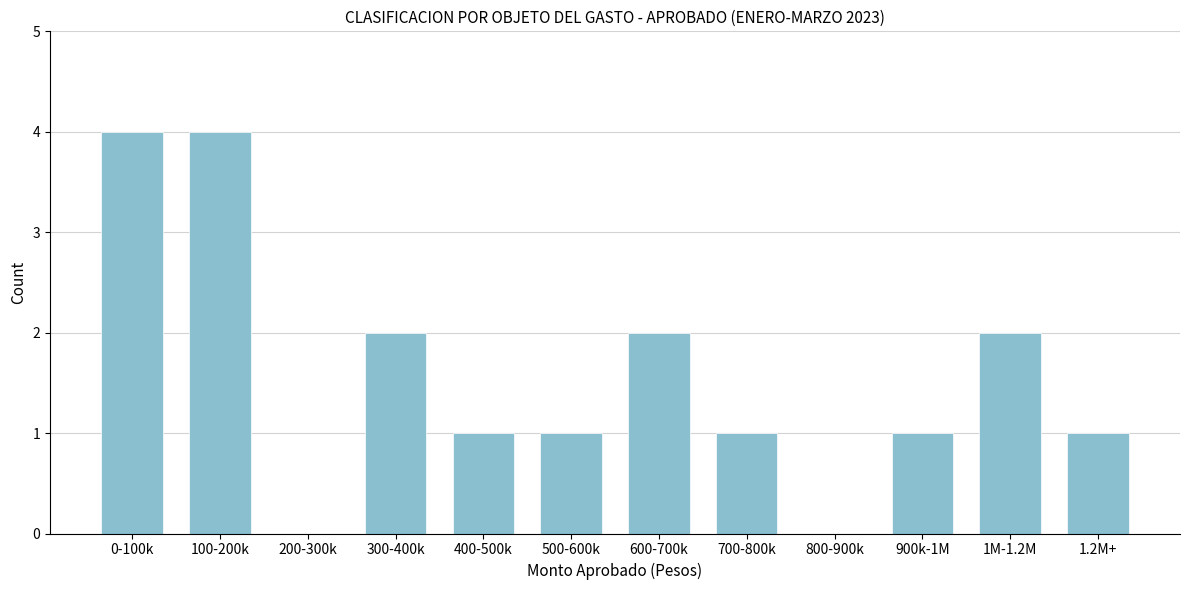

Reading left to right, extract all data points from this chart.

0-100k=4	100-200k=4	200-300k=0	300-400k=2	400-500k=1	500-600k=1	600-700k=2	700-800k=1	800-900k=0	900k-1M=1	1M-1.2M=2	1.2M+=1